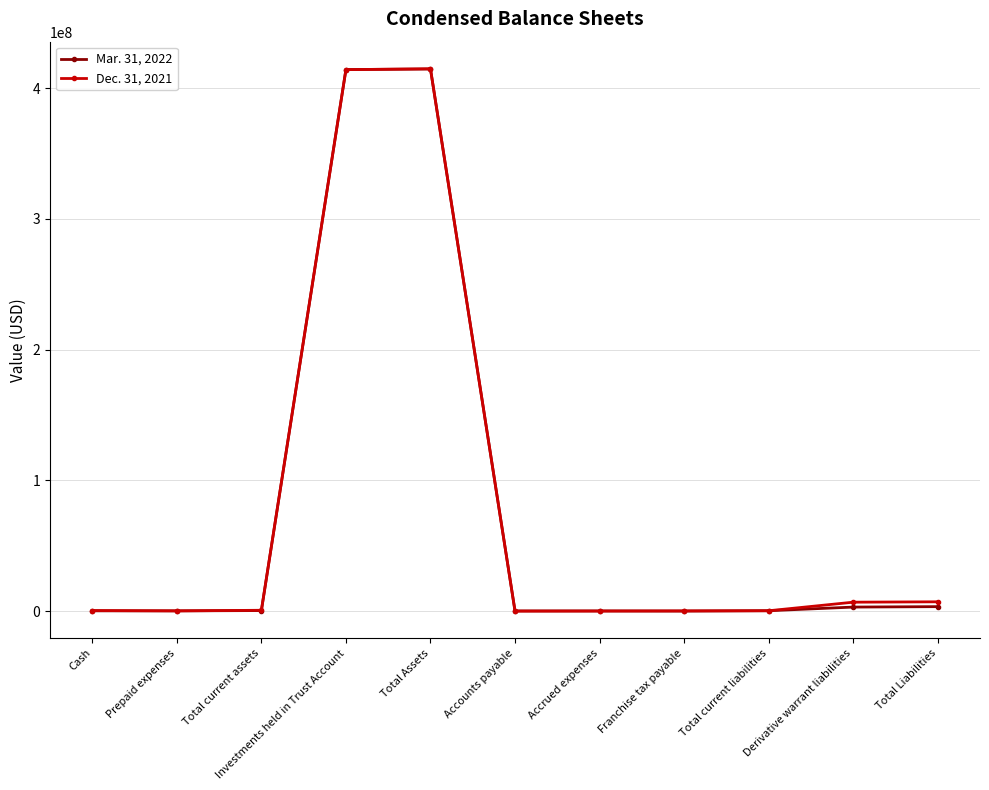

What is the greatest value displayed?

414760643